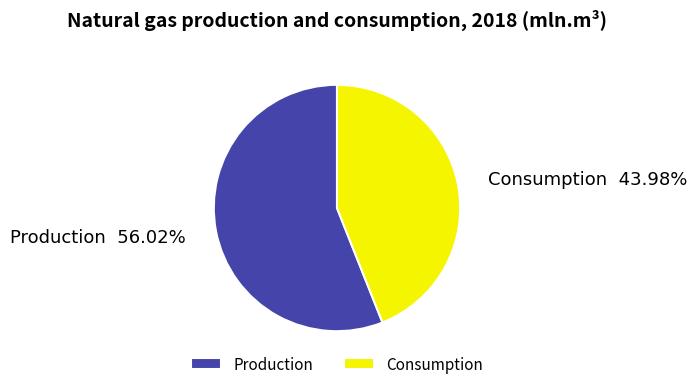

Combined, what portion of the pie is Production and Consumption?

100.0%